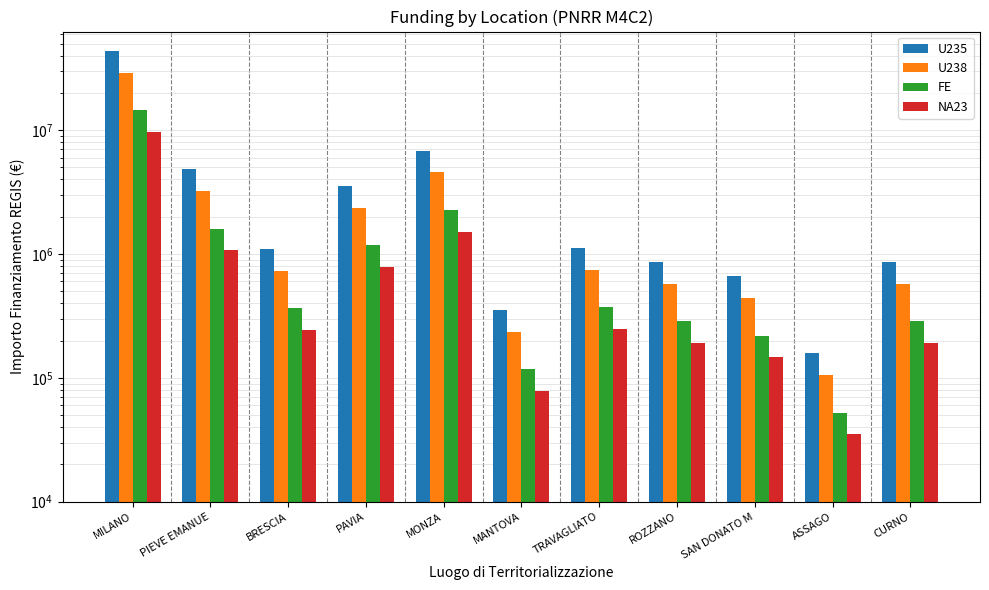

What is the spread (max minus min) of values at PIEVE EMANUE?

3740767.8